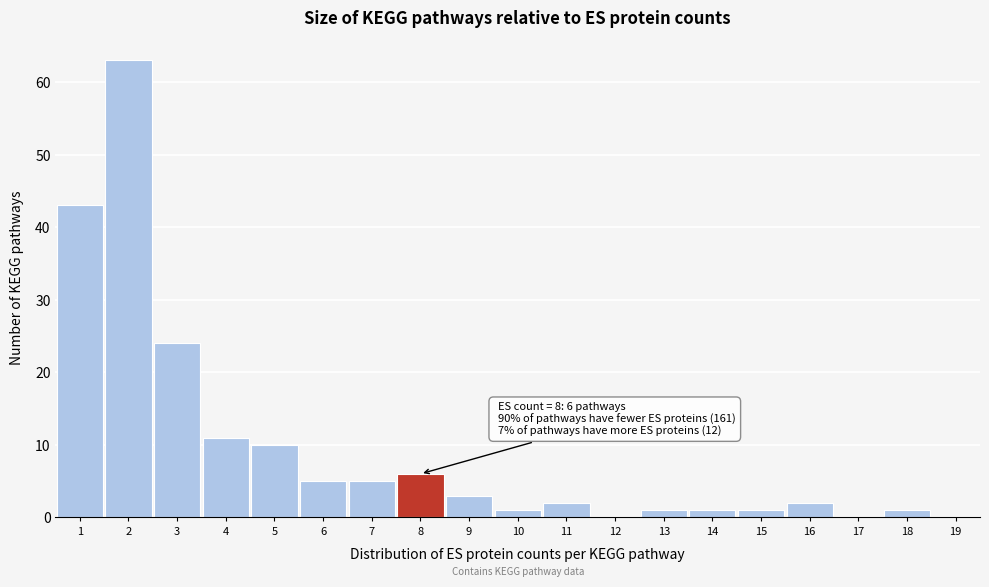

Which range on the x-axis has the tallest bar?

1.5 to 2.5